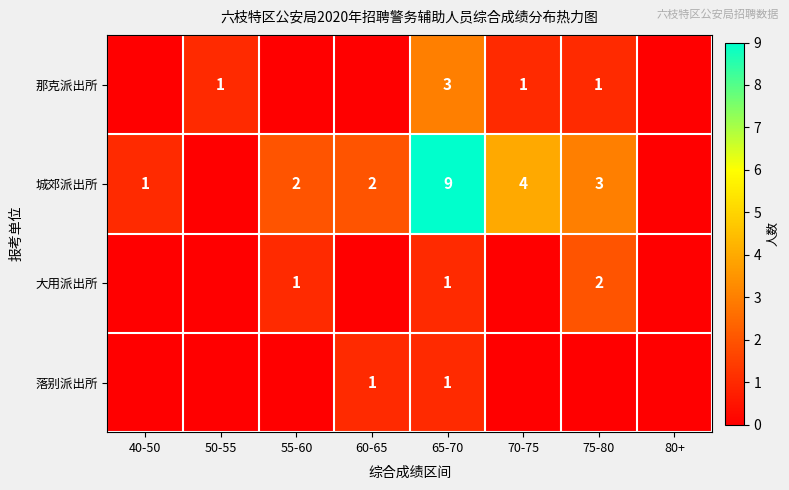

What is the spread (max minus min) of values at 65-70?

8